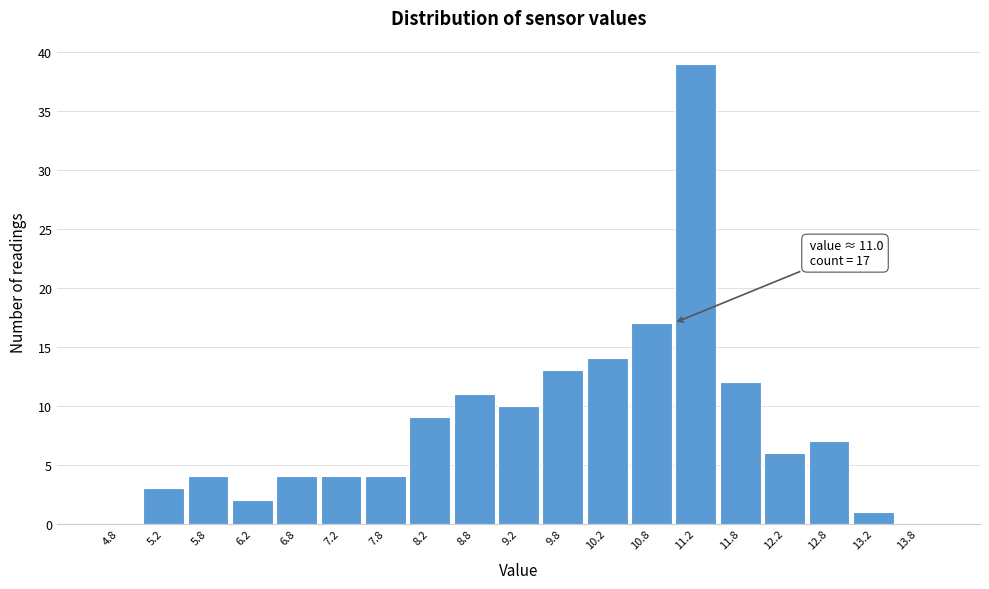

Which range on the x-axis has the tallest bar?

11.0 to 11.5